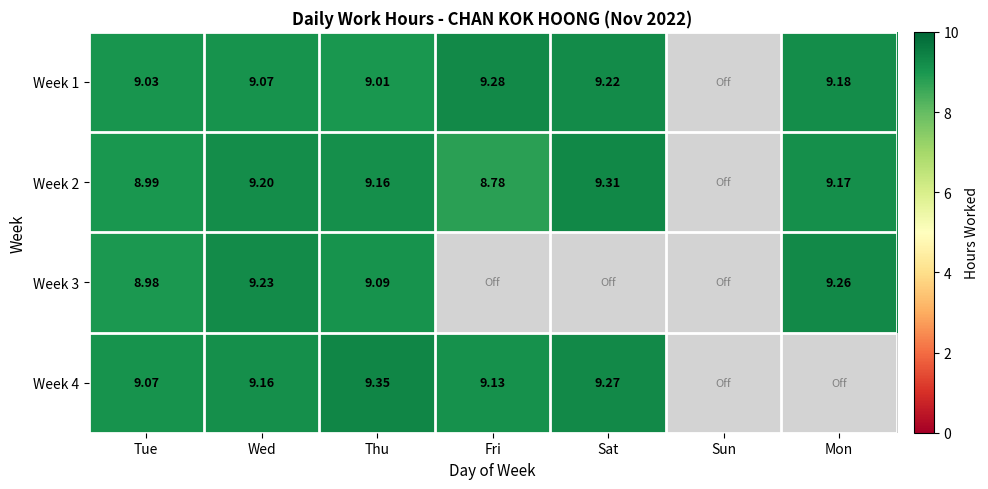

The Week 2 series shows 6.1 at Wed. True or false?

False